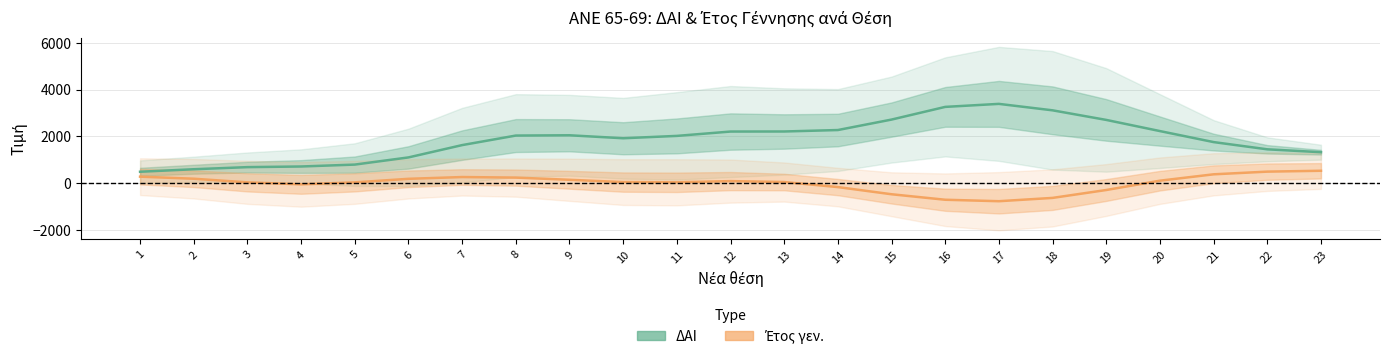

Rank the categories by ΔΑΙ value from highest to lowest.

17, 16, 18, 15, 19, 14, 20, 13, 12, 9, 8, 11, 10, 21, 7, 22, 23, 6, 5, 4, 3, 2, 1